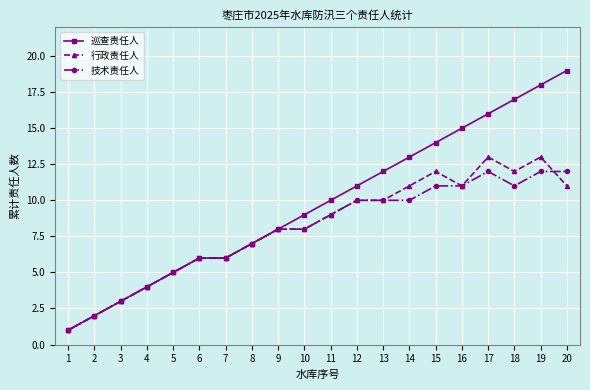

At which label is 行政责任人 closest to 7?

8